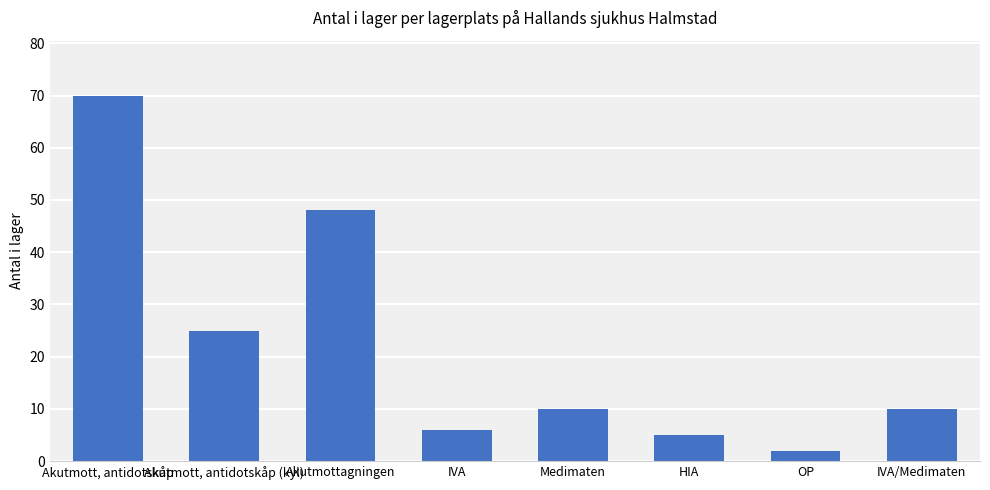

What is the label of the 5th bar from the right?

IVA